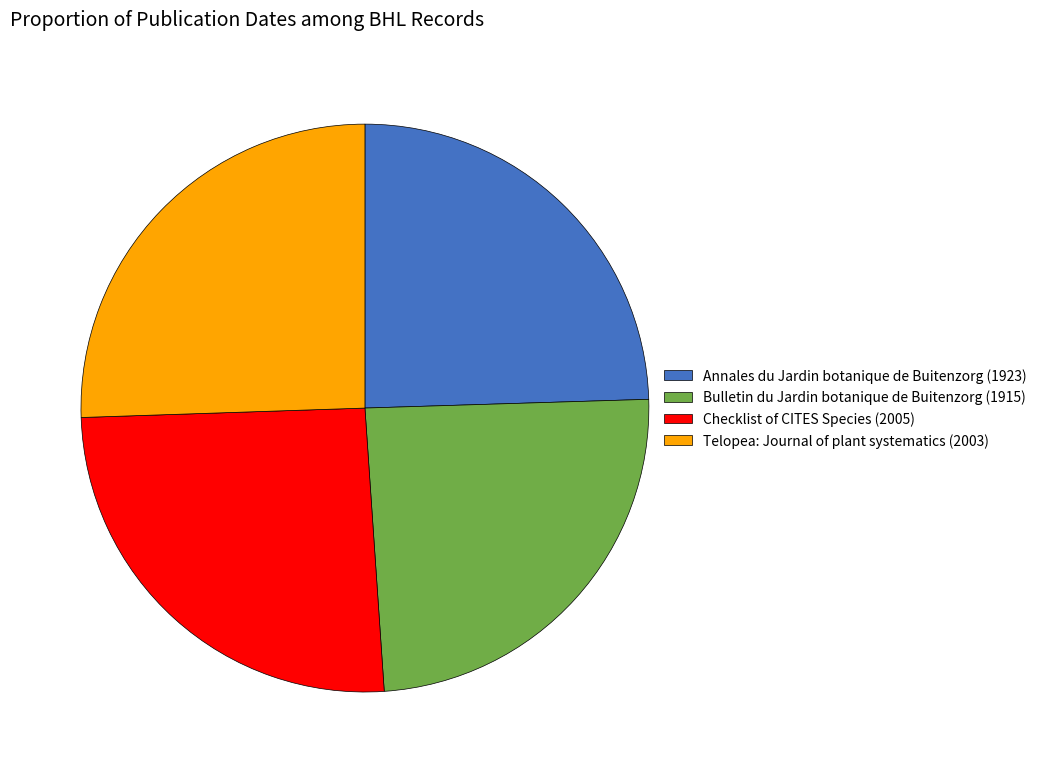

Do Checklist of CITES Species (2005) and Telopea: Journal of plant systematics (2003) together represent more than half of the pie?

Yes